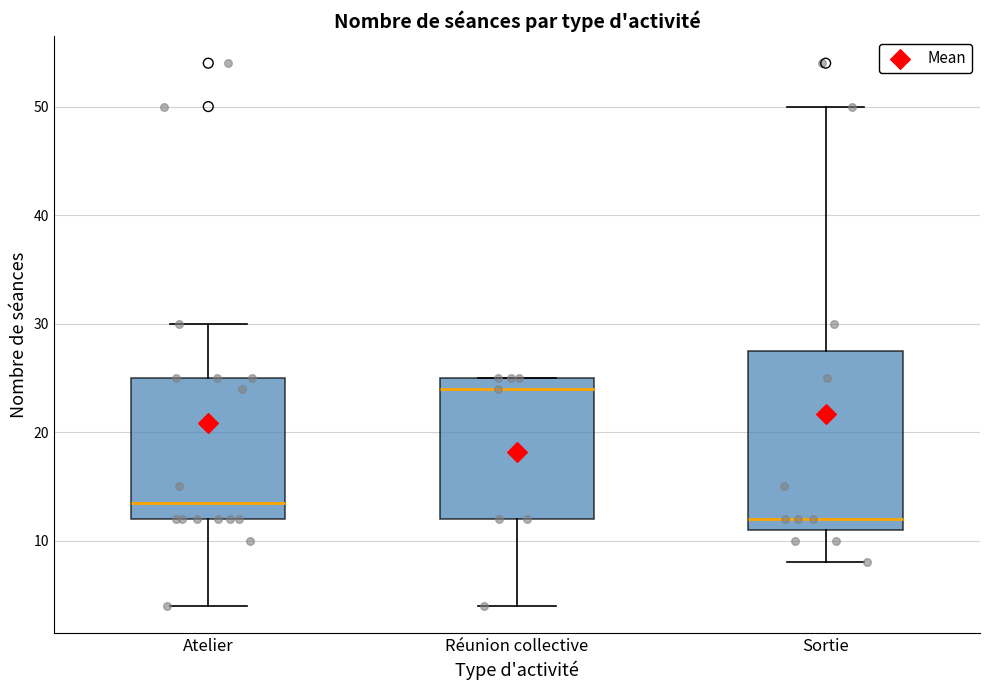

Reading left to right, transcribe this box plot: for each box, give where its median line is, the range the box spans, and where its two whiskers end, as read against the y-axis. The values are not printed on the chart, so give them approximately, as read against the axis.

Atelier: median 14, box 12 to 25, whiskers 4 to 30
Réunion collective: median 24, box 12 to 25, whiskers 4 to 25
Sortie: median 12, box 11 to 28, whiskers 8 to 50